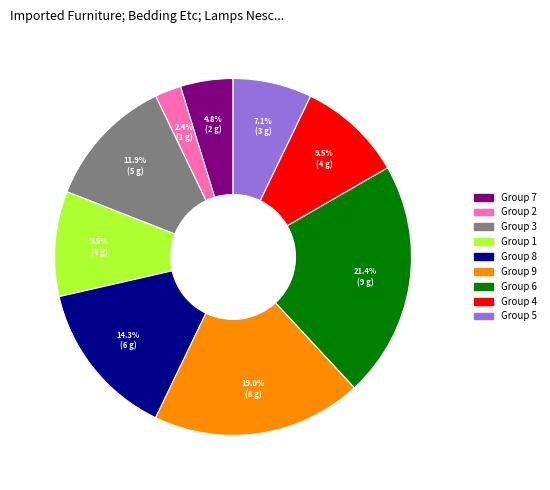

Does any single category account for the majority?

No